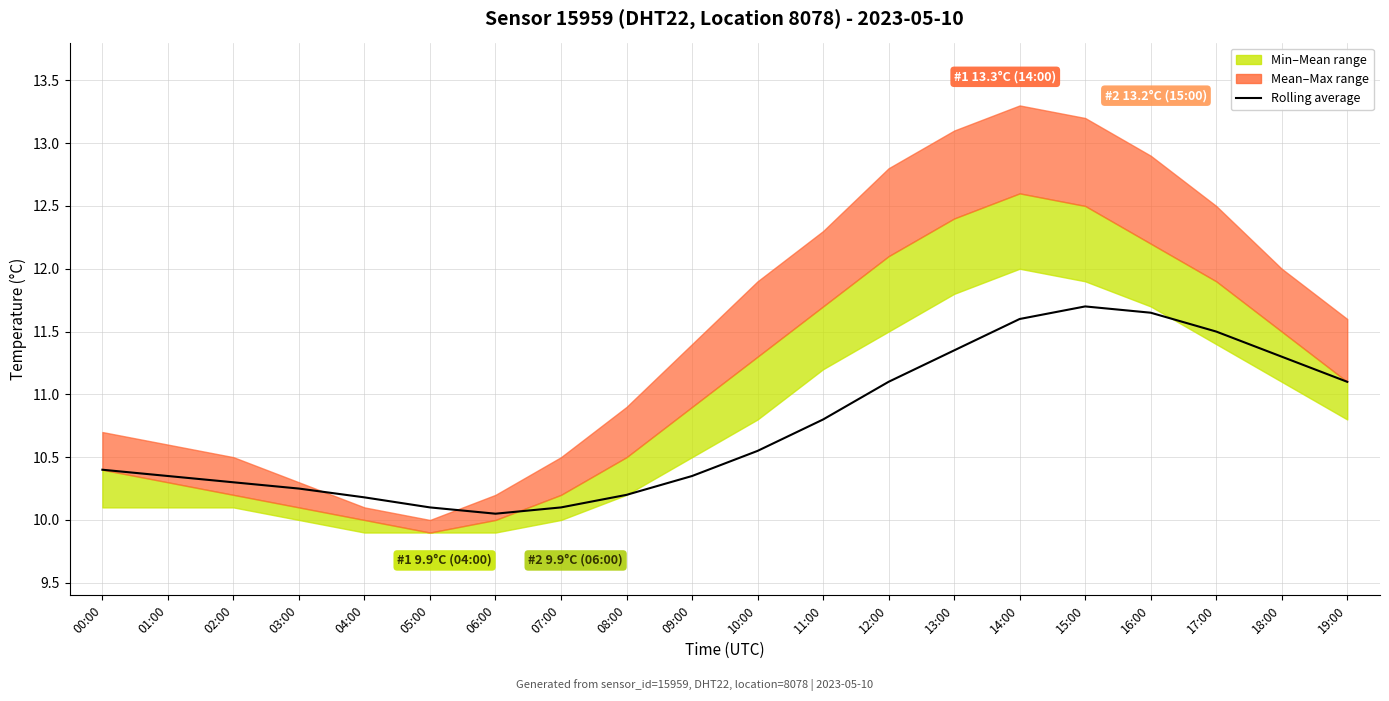

What is the value of the 19th point from the left?

11.3